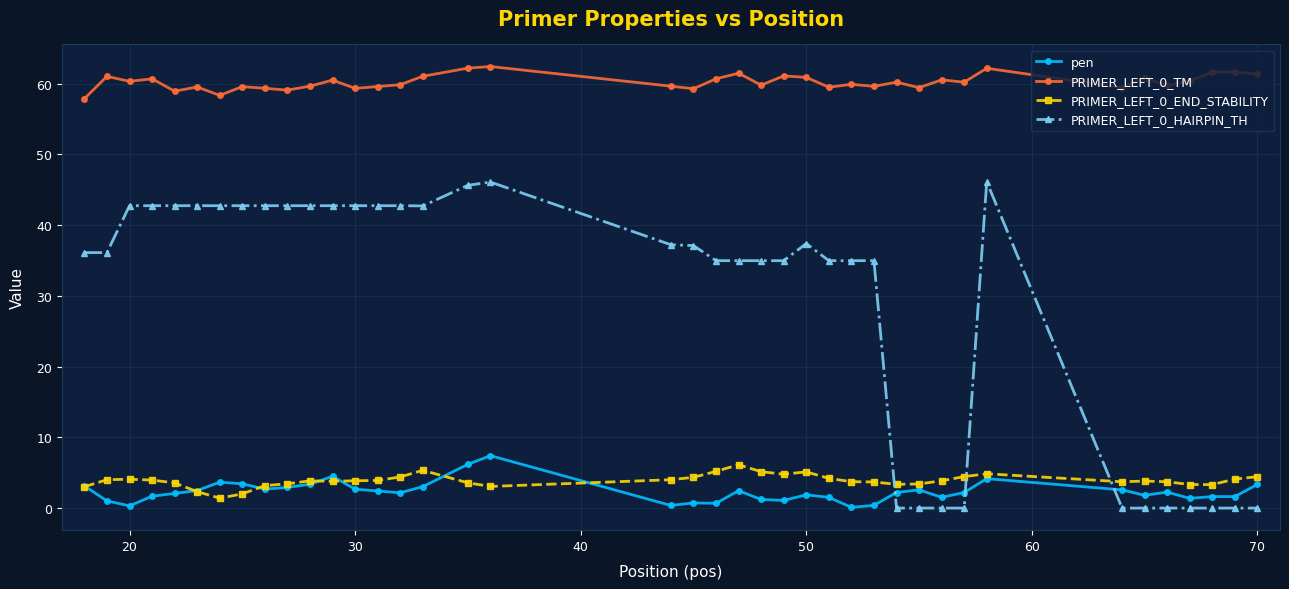

True or false: PRIMER_LEFT_0_END_STABILITY has more than 1 points higher than both neighbors.

True